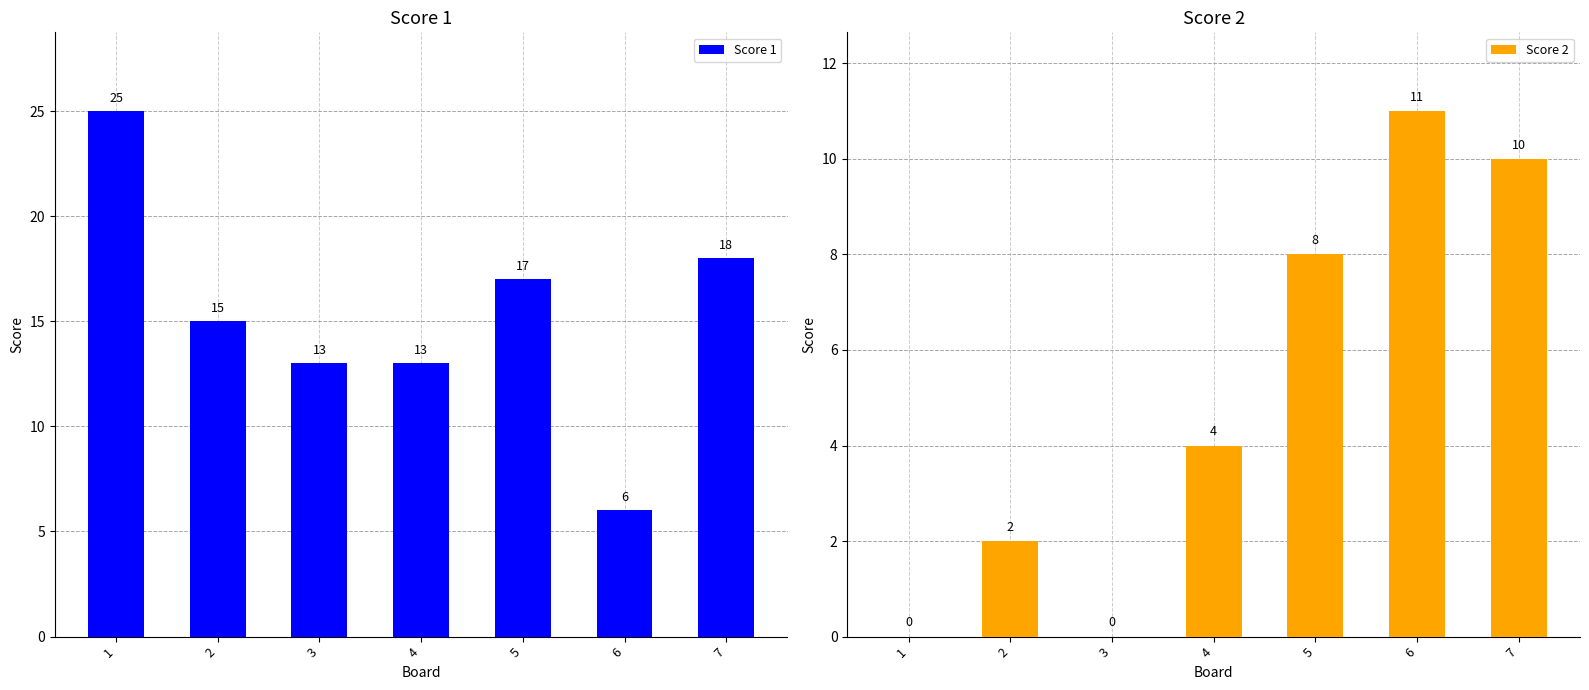

Which series has the largest total across all categories?

Score 1